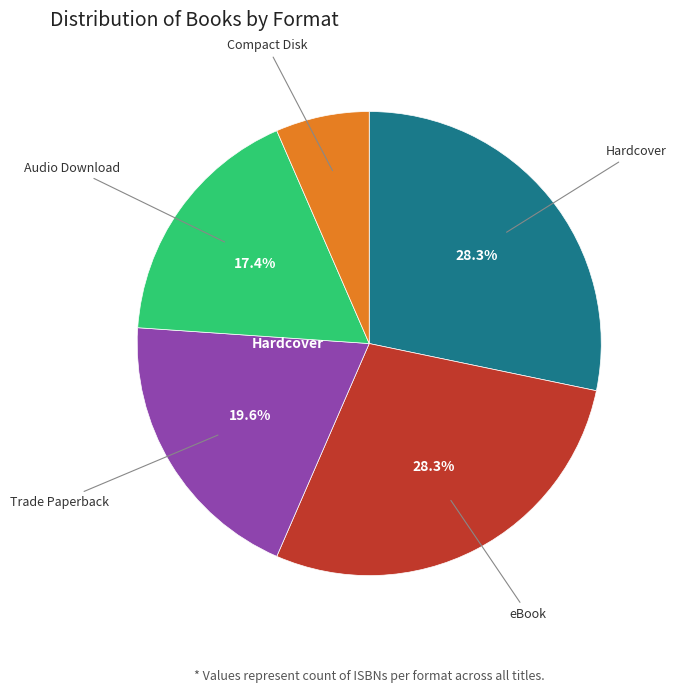

Is there any slice that represents more than half of the pie?

No